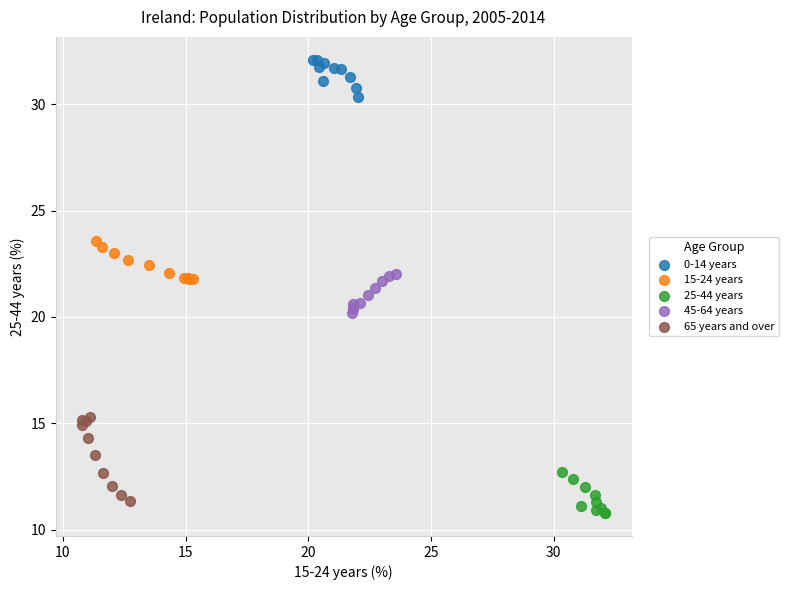

Which series has the largest Y range (max minus min)?

65 years and over